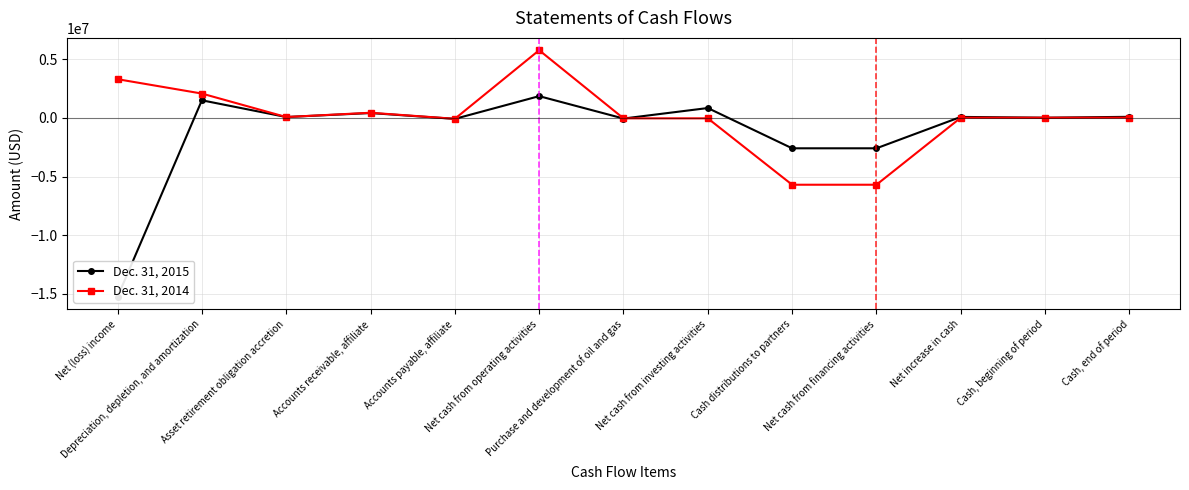

How many interior local peaks does the Dec. 31, 2014 series have?

2